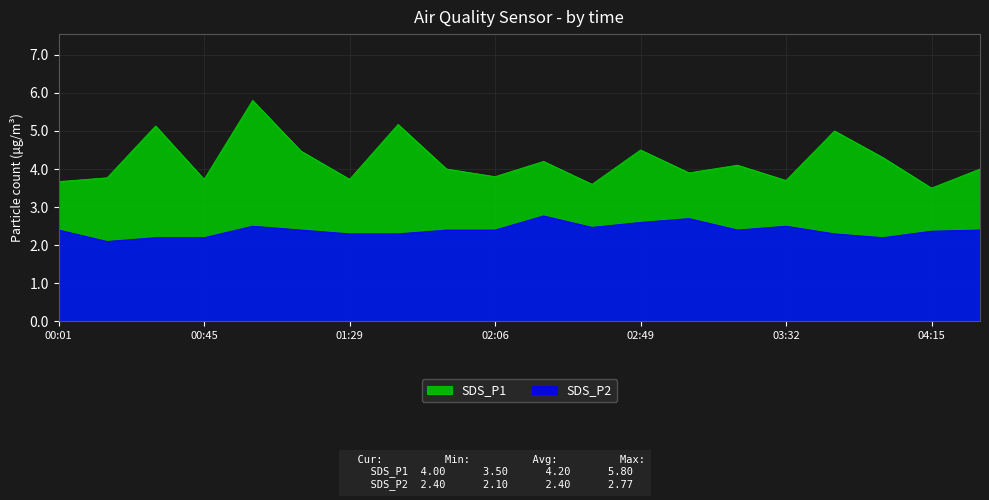

At which label is SDS_P1 closest to 4?

01:52